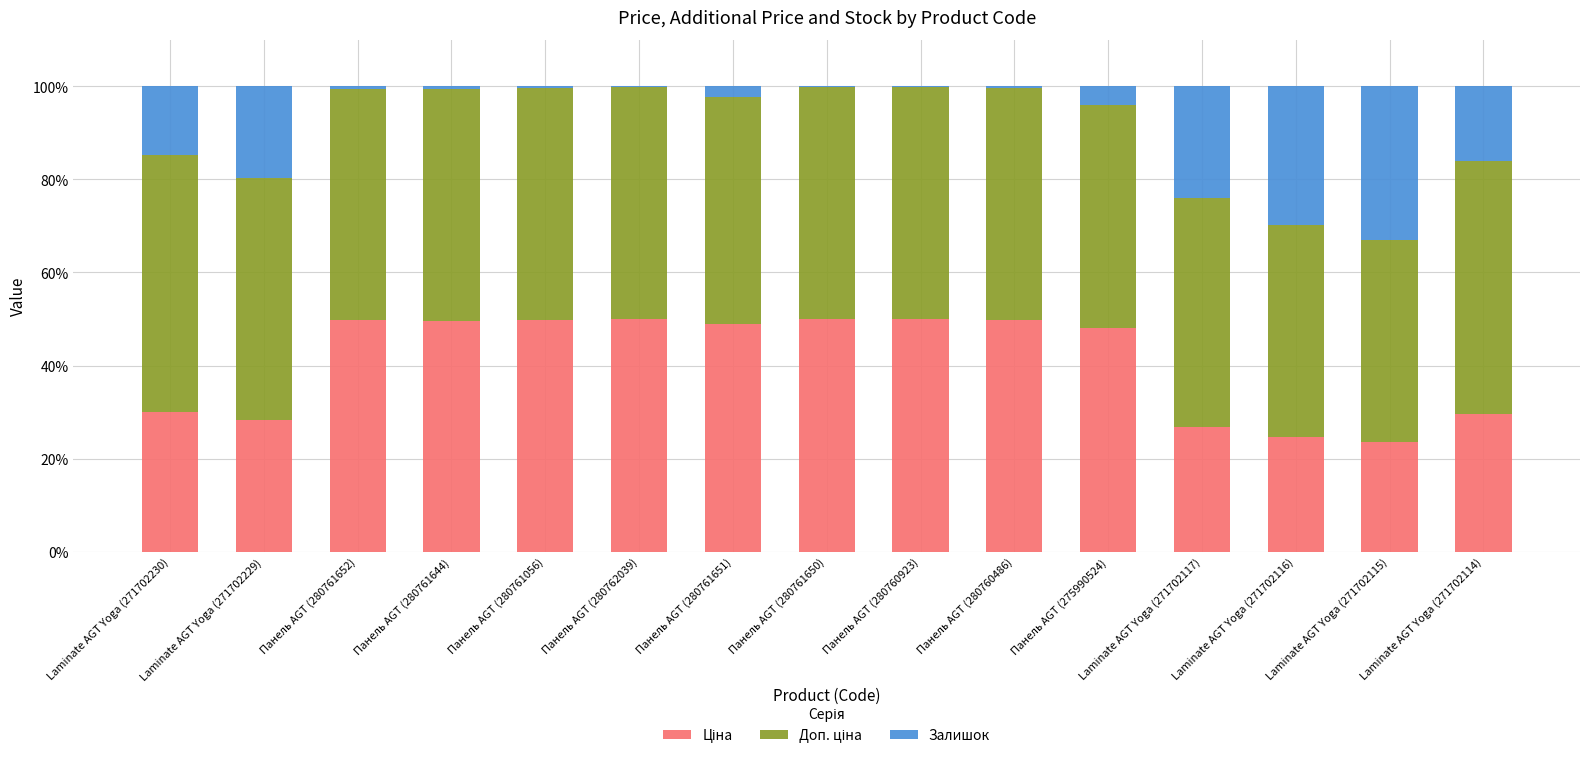

What is the total value across all series at Laminate AGT Yoga (271702116)?

100.0